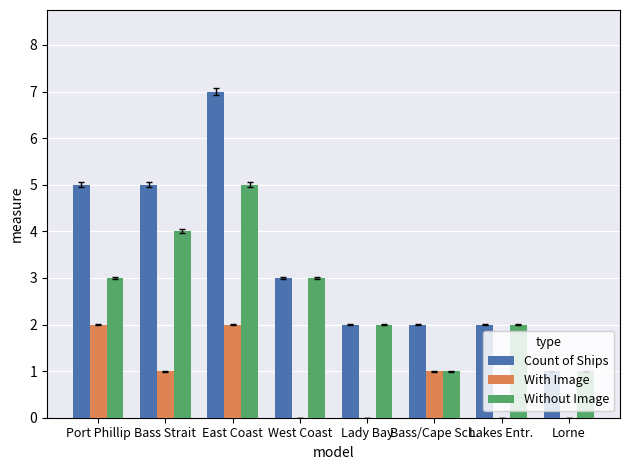

What is the highest value of the Without Image series?

5